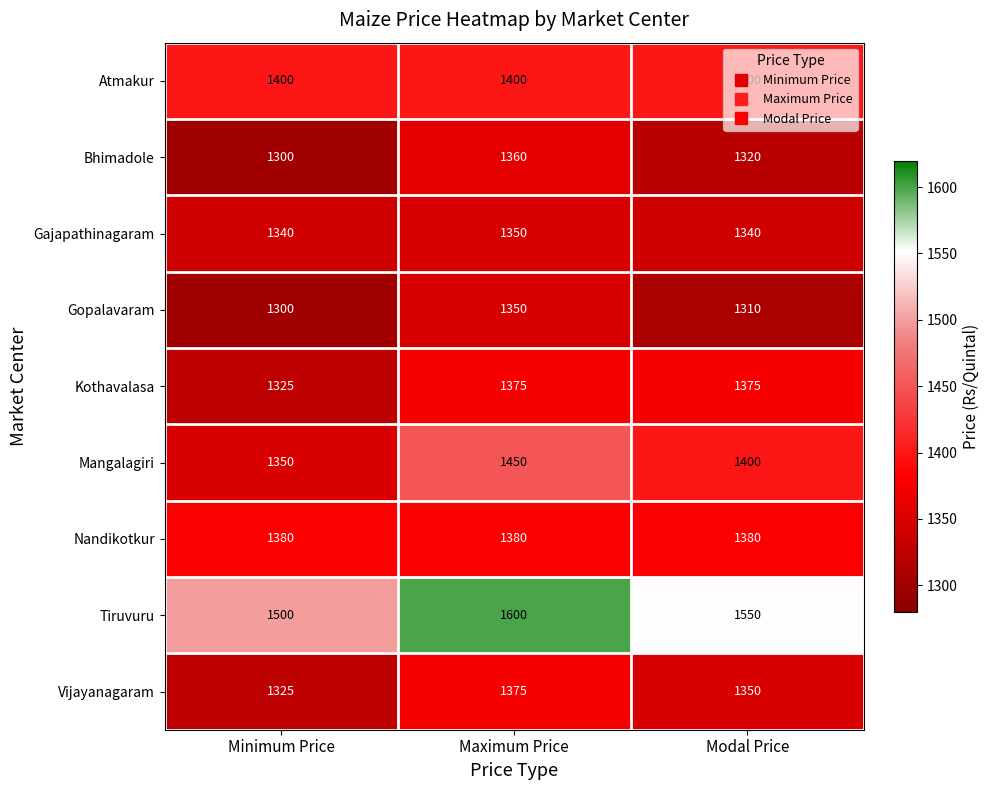

Rank the categories by Vijayanagaram value from highest to lowest.

Maximum Price, Modal Price, Minimum Price